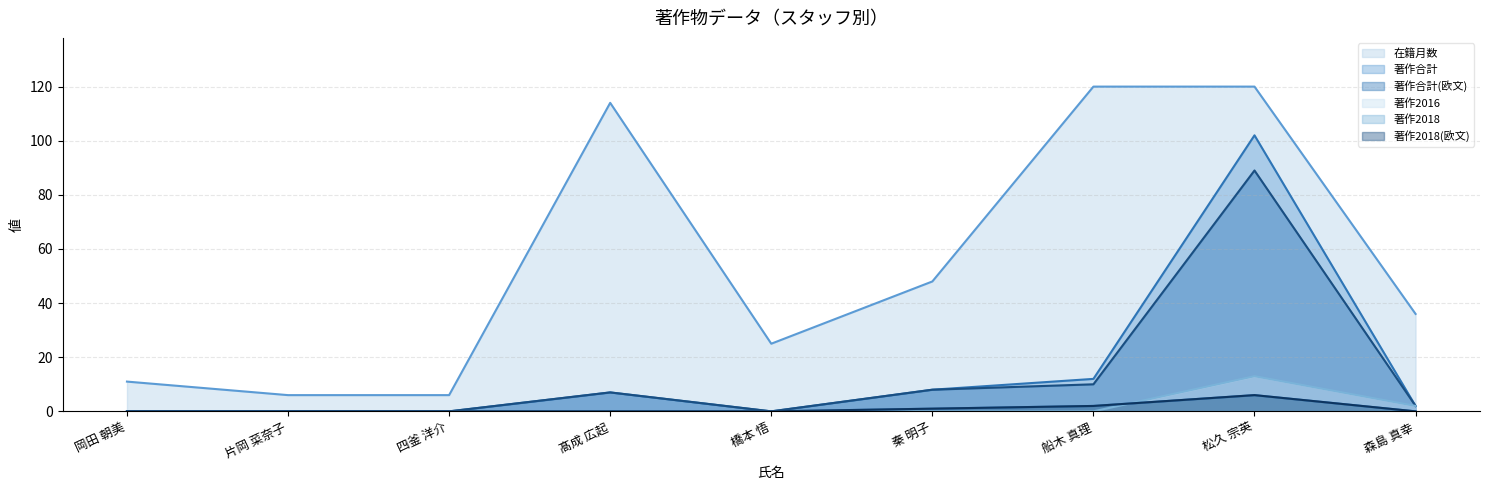

True or false: 在籍月数 and 著作合計(欧文) intersect in this chart.

False